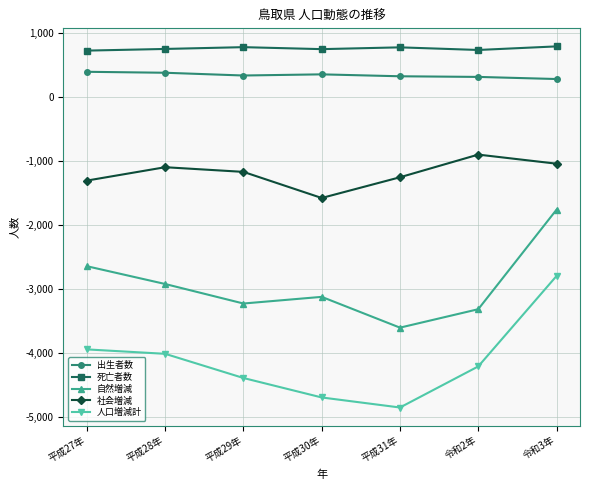

Does the chart display data point markers on the line(s)?

Yes